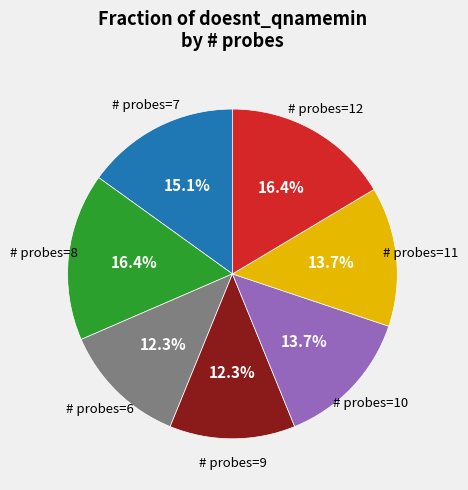

Do # probes=6 and # probes=11 together represent more than half of the pie?

No